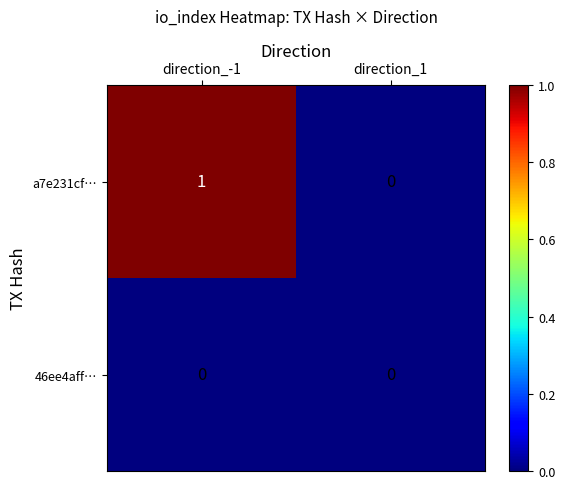

What is the maximum value shown in the chart?

1